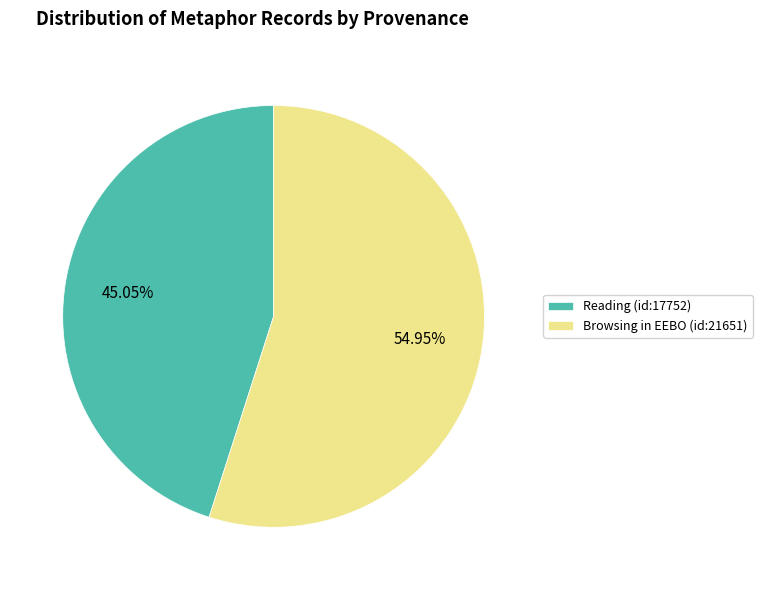

What is the largest slice in the pie chart?

Browsing in EEBO (id:21651)